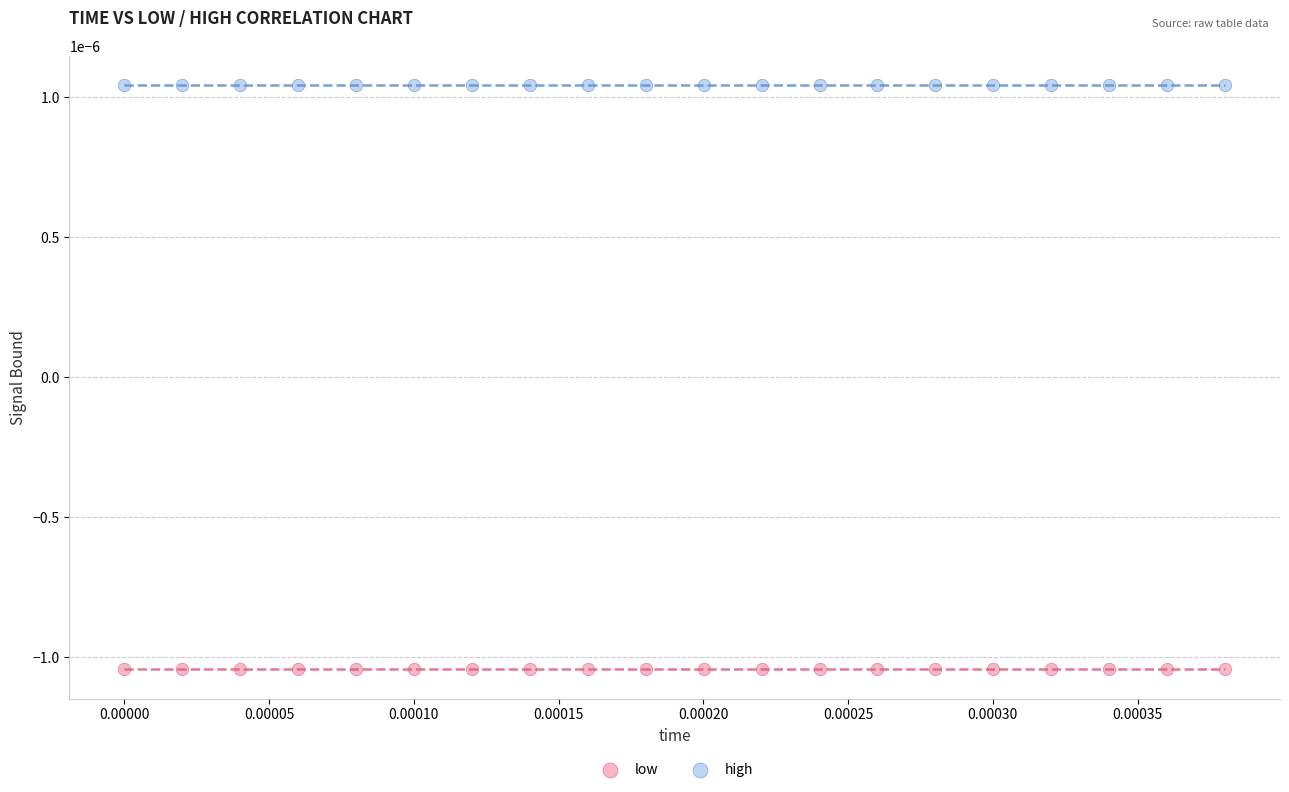

Which series reaches the minimum Y coordinate?

low